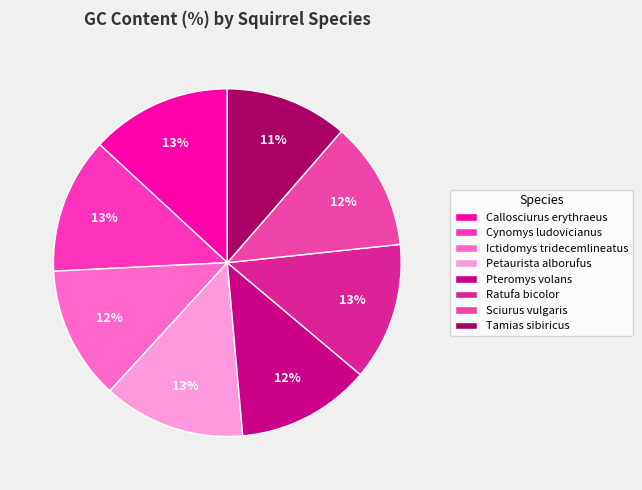

To the nearest percent, what is the difference between the largest and smallest slice percentages?

2%